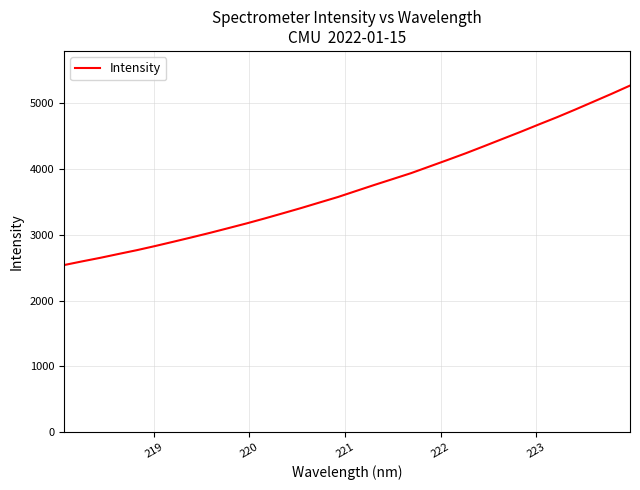

How many lines are shown in the chart?

1